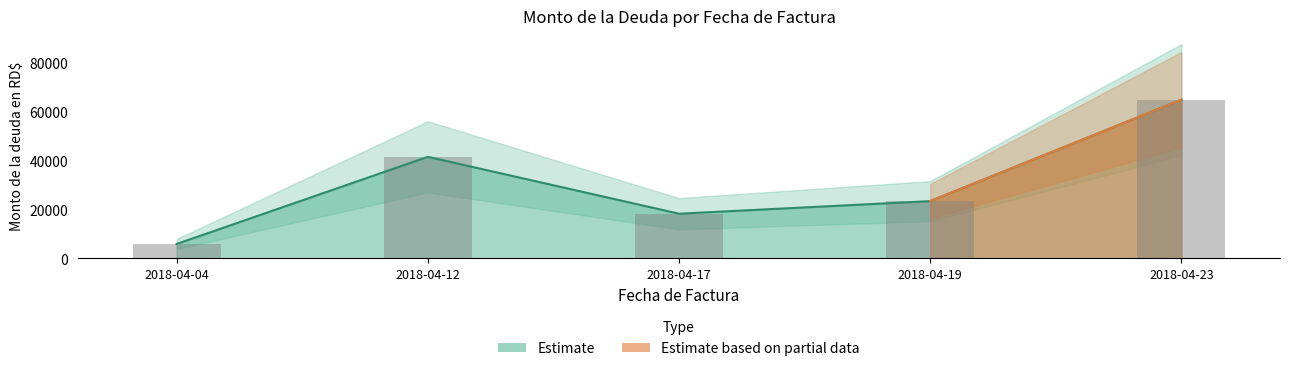

Approximately how many times larger is the value at 2018-04-04 compared to 2018-04-12?

0.1